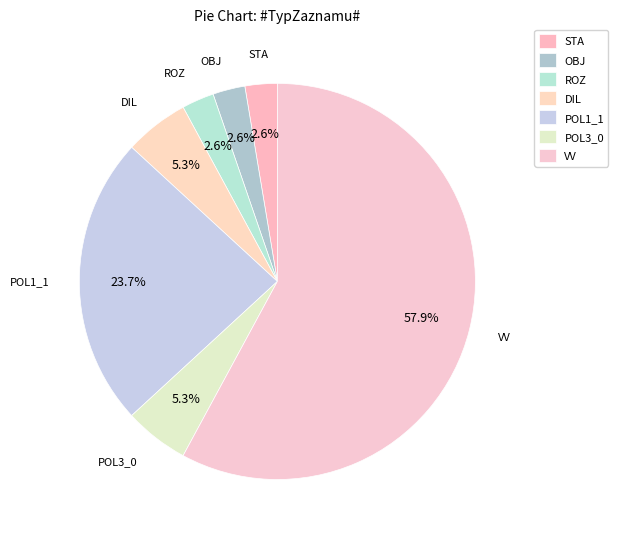

True or false: OBJ accounts for 1% of the total.

False